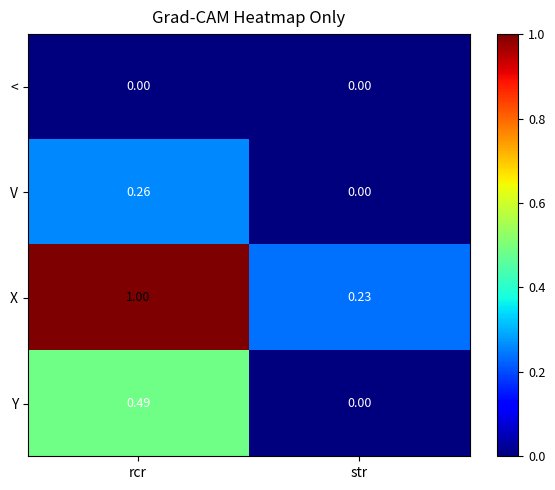

Which series has the largest total across all categories?

X